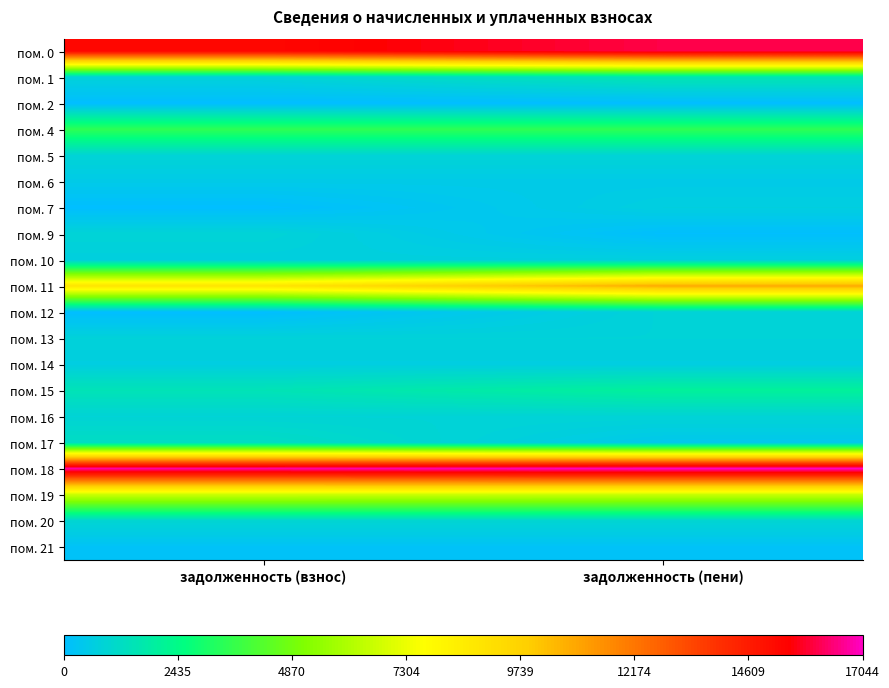

What is the spread (max minus min) of values at задолженность (пени)?

17043.7